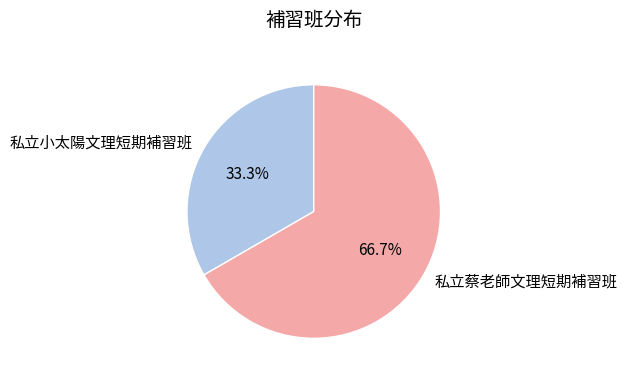

How many slices are in this pie chart?

2